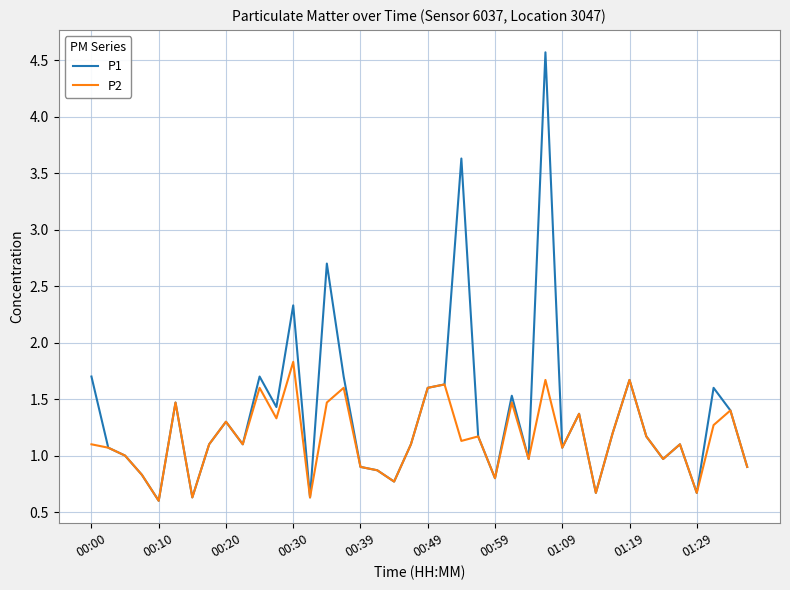

Which series has the largest total across all categories?

P1